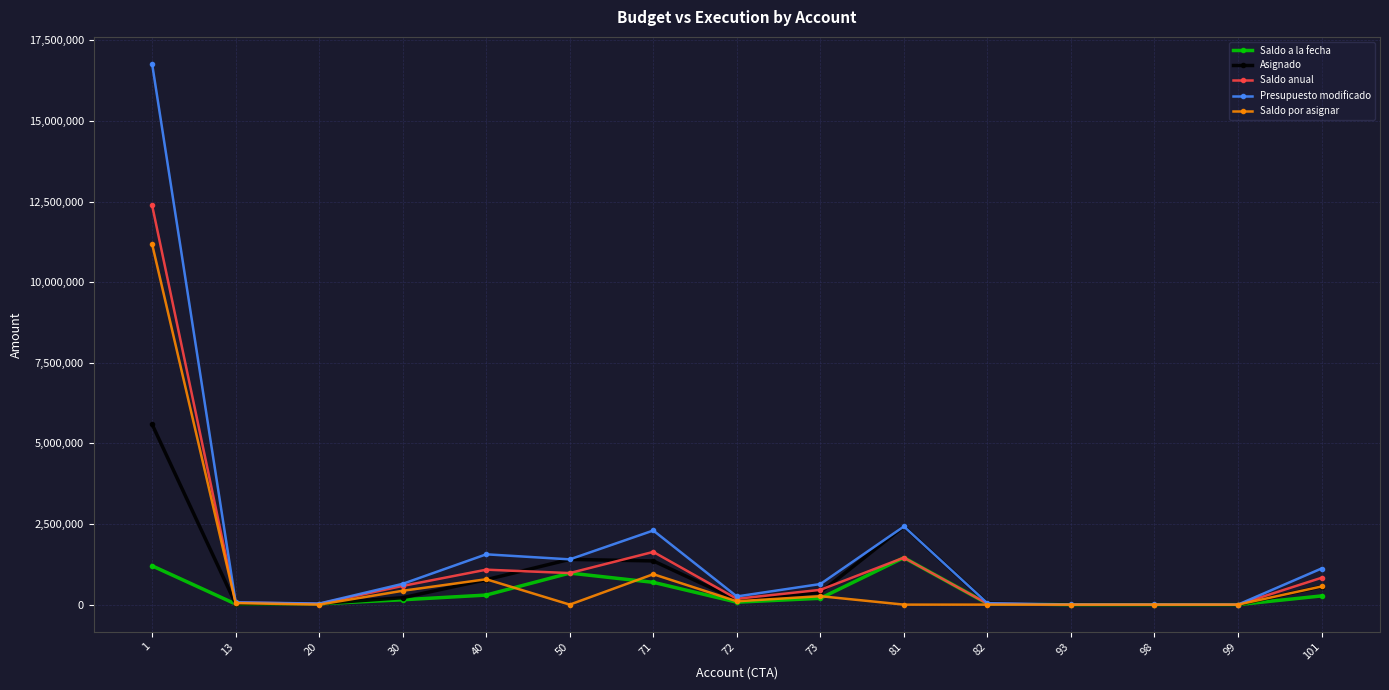

At which label is Asignado closest to 2795453?

81